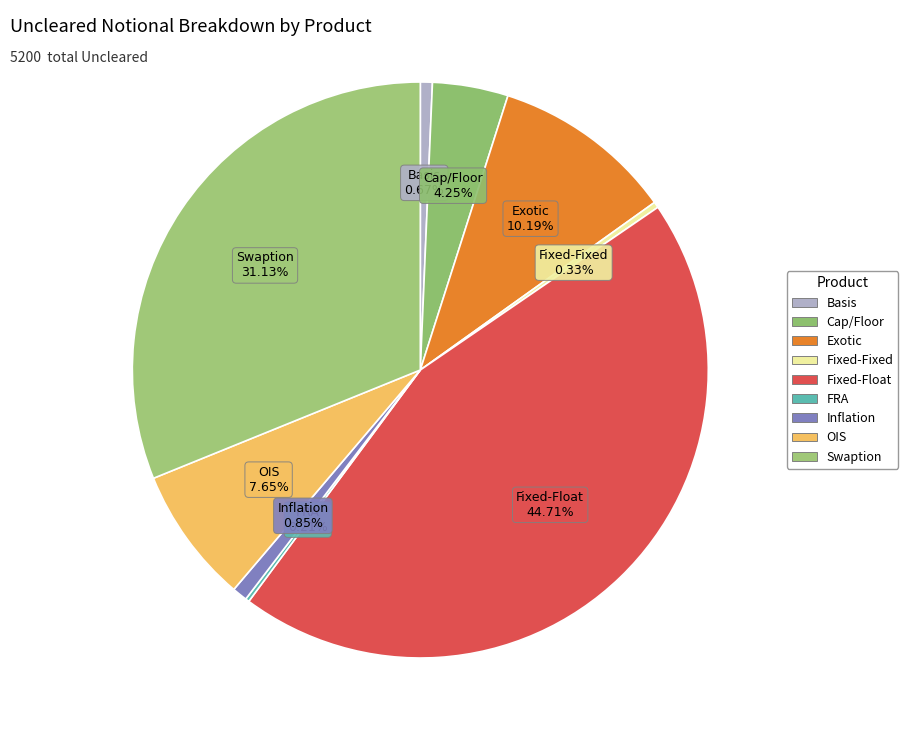

Count the number of slices in the pie.

9